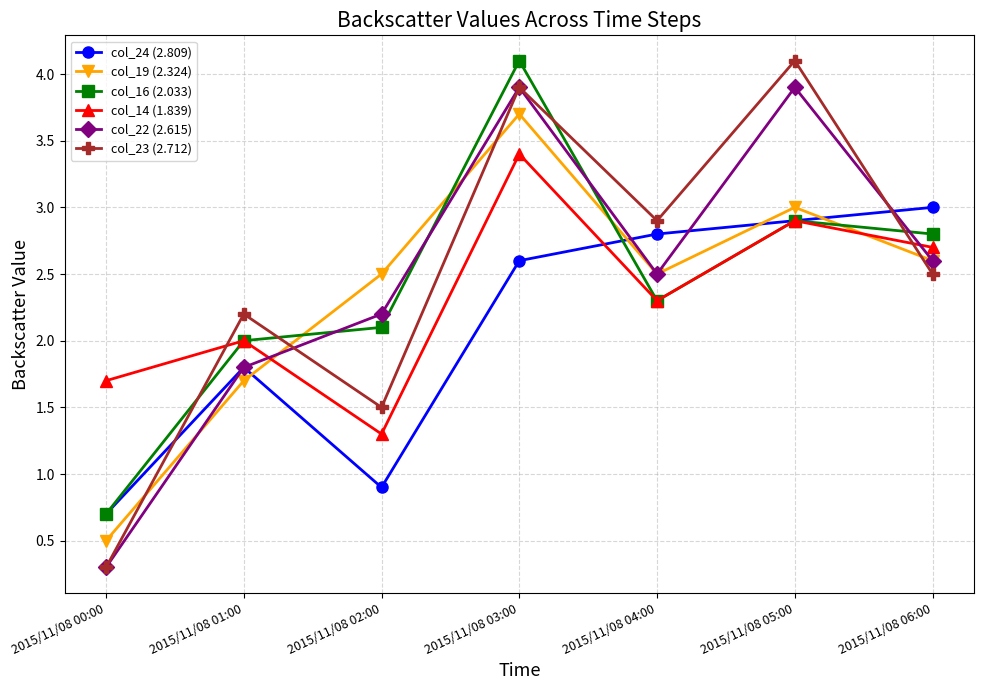

Is the value of col_22 (2.615) at 2015/11/08 01:00 greater than the value of col_23 (2.712) at 2015/11/08 06:00?

No